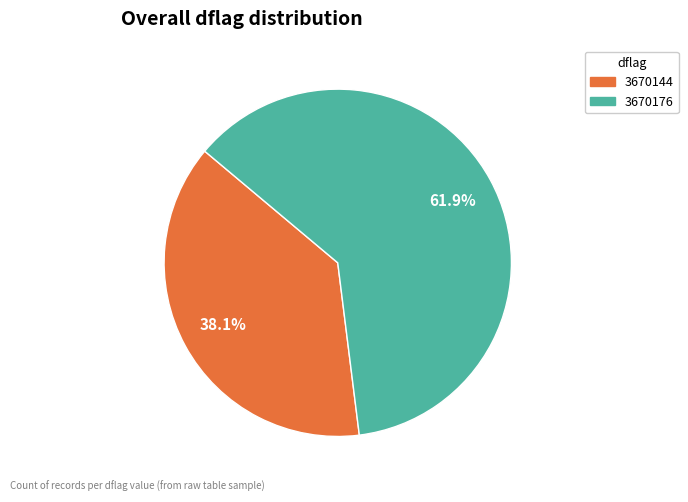

Which slice is the smallest?

3670144